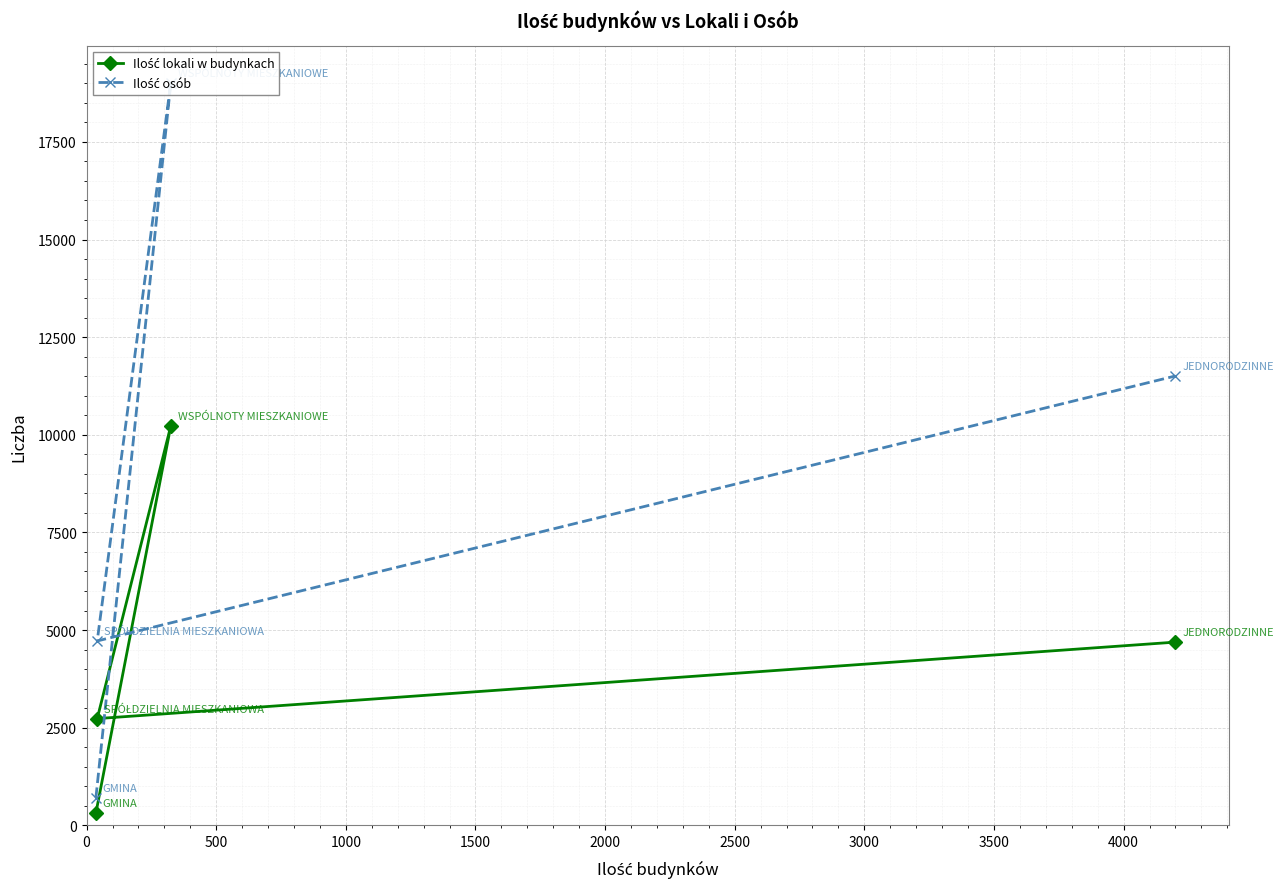

What is the difference between the second highest and second lowest values in the Ilość osób series?

6784